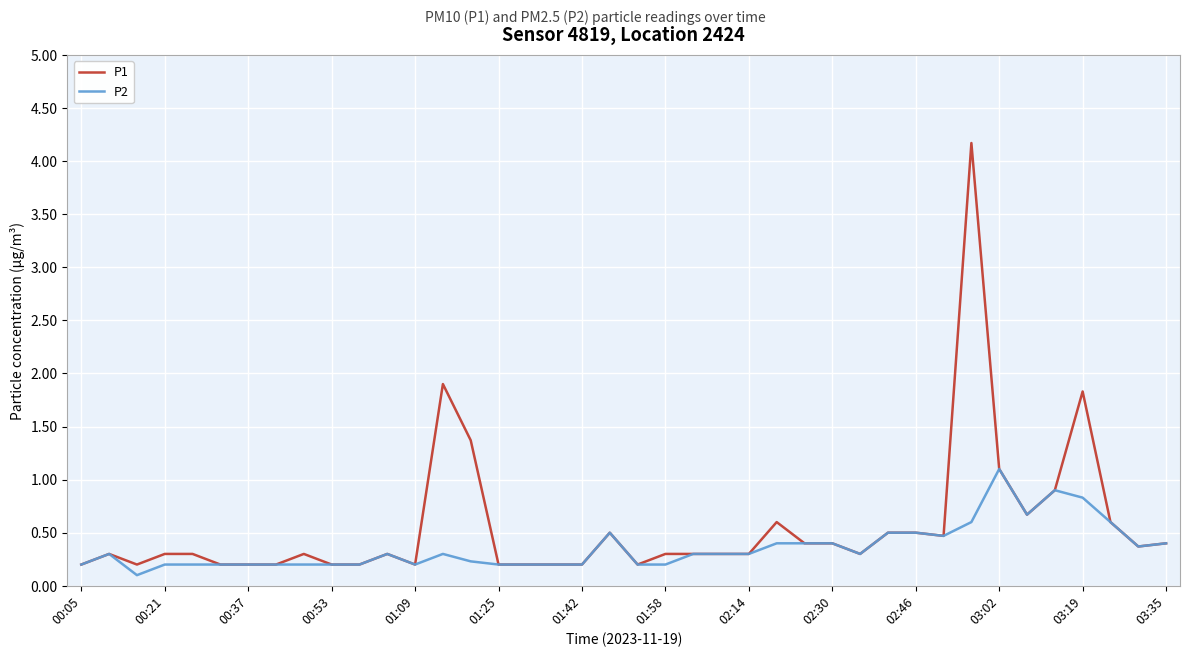

List the series in order of their peak value, highest first.

P1, P2